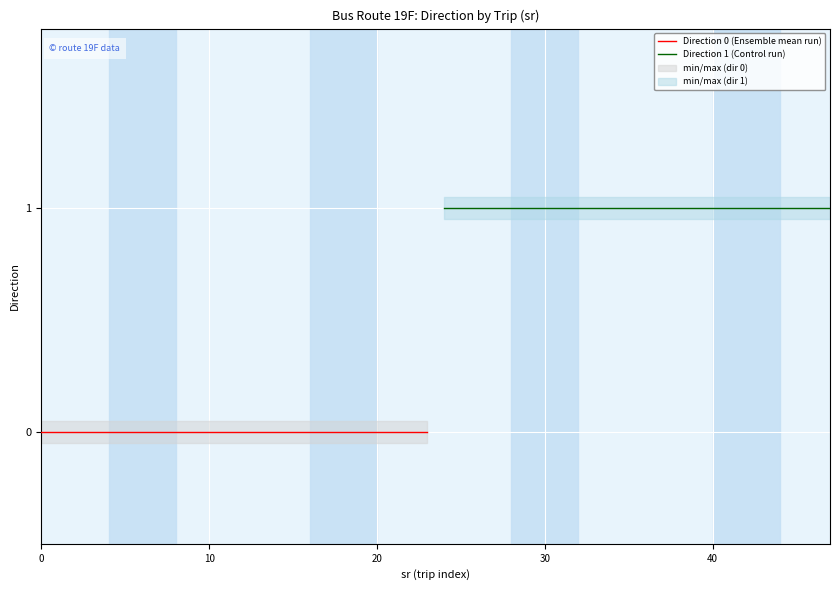

What is the maximum value for Direction 1 (Control run)?

1